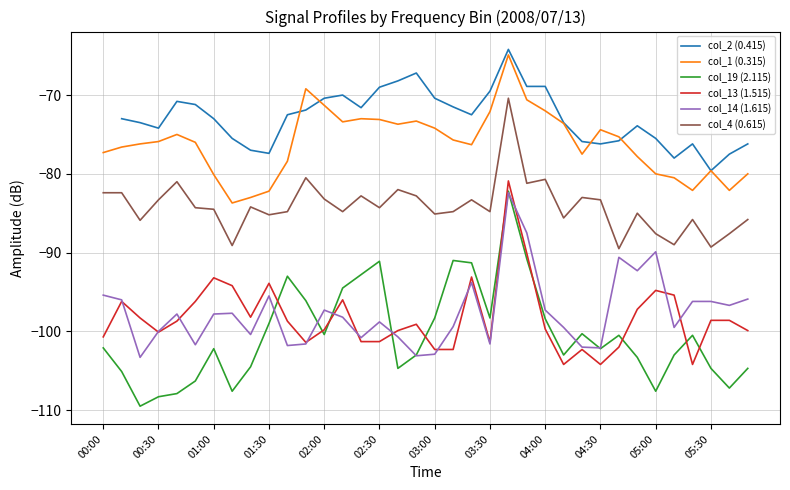

How many lines are shown in the chart?

6